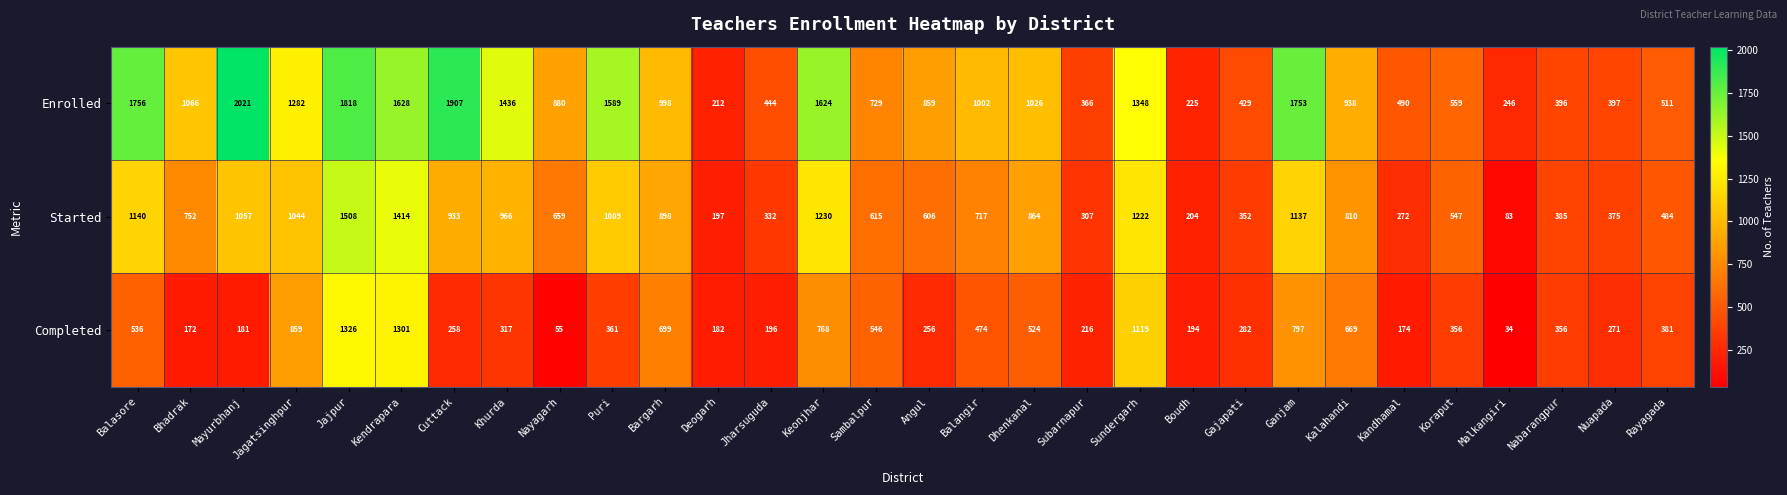

How many series are shown in this chart?

3